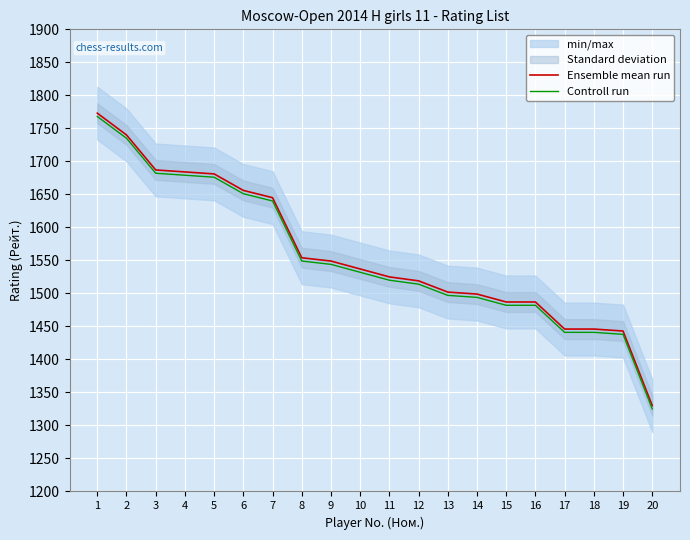

True or false: Ensemble mean run and Controll run intersect in this chart.

False